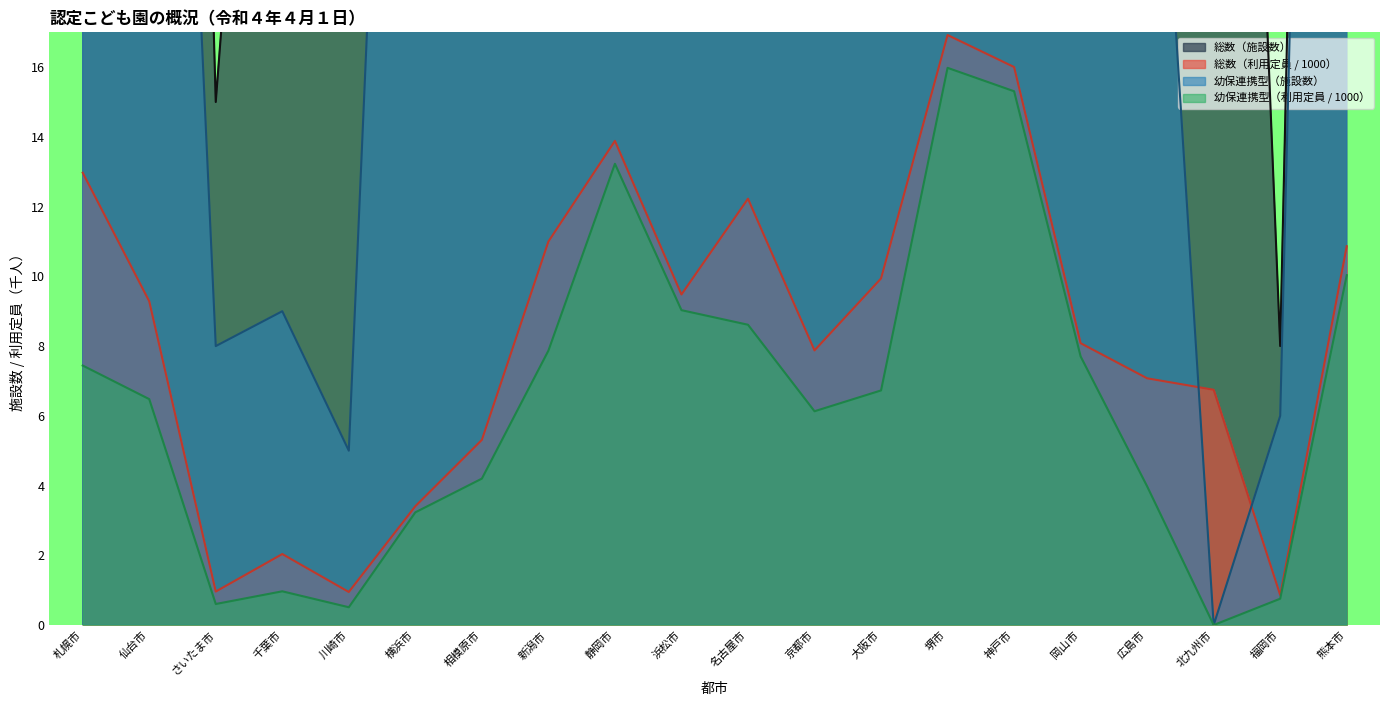

What is the difference between the maximum and minimum values in the 幼保連携型（施設数） series?

159.0